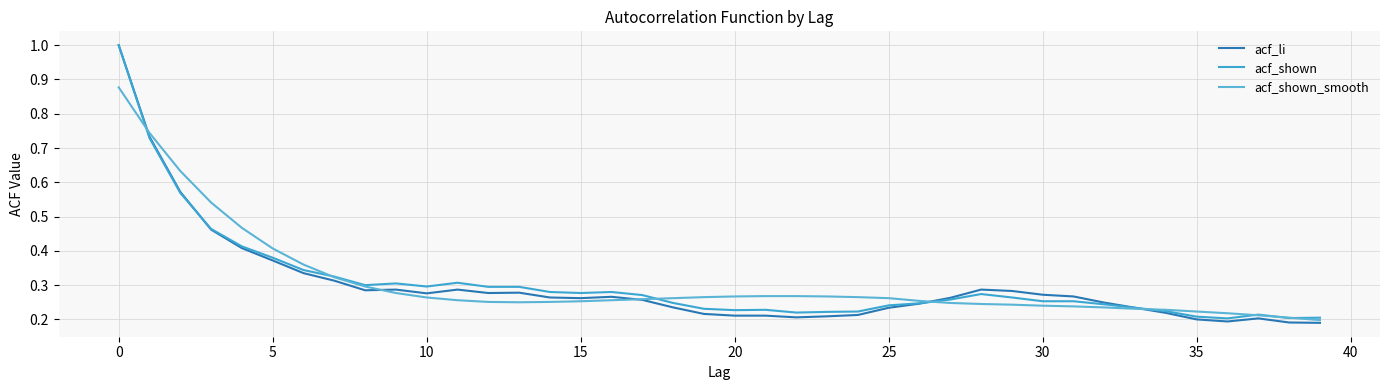

How many lines are shown in the chart?

3